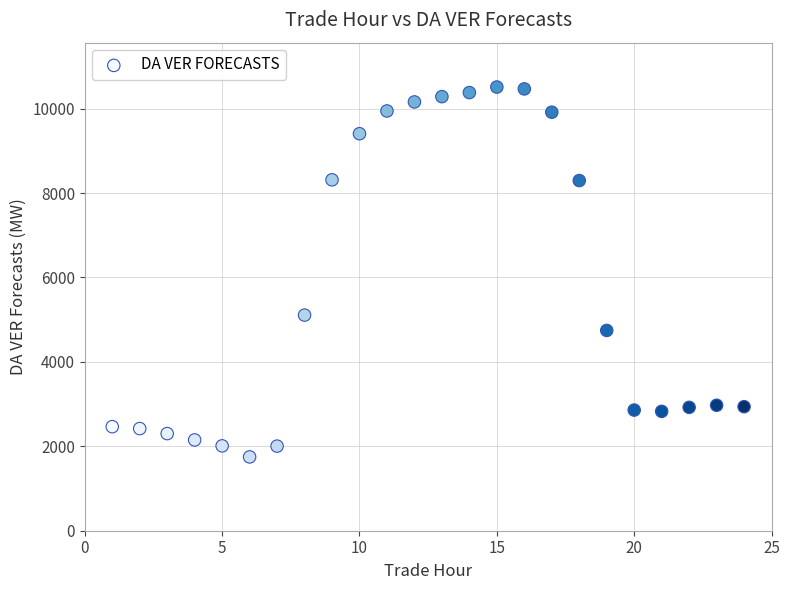

What is the range of X values (max minus min)?

23.0